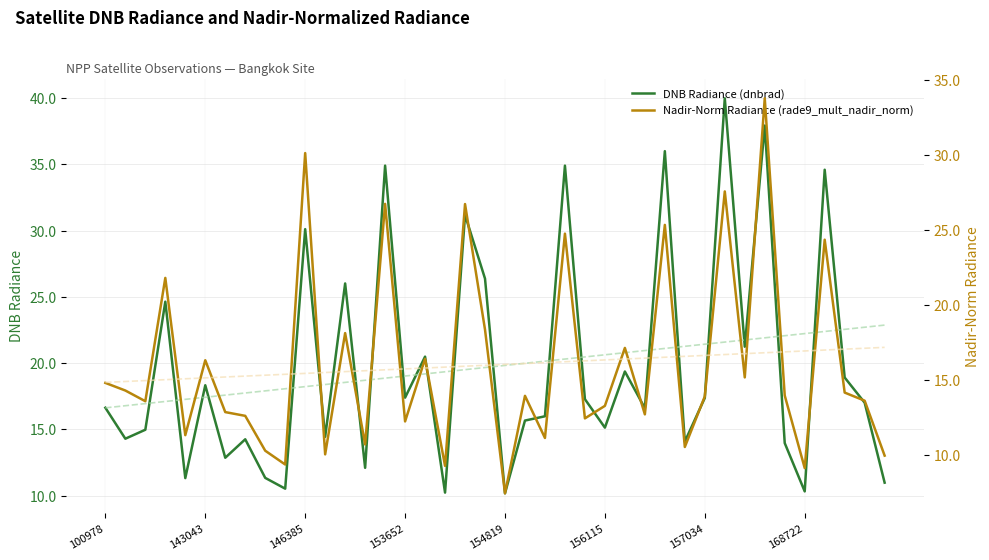

What is the lowest value of the DNB Radiance (dnbrad) series?

10.2